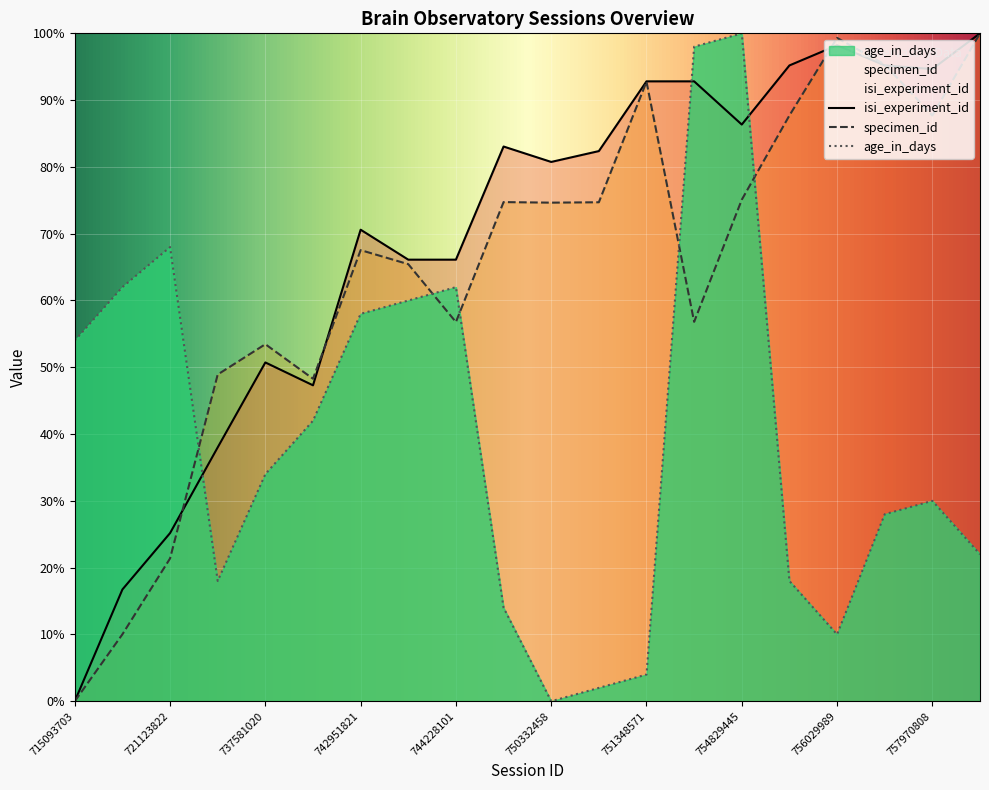

Which has a higher value, 758798717 or 721123822?

758798717